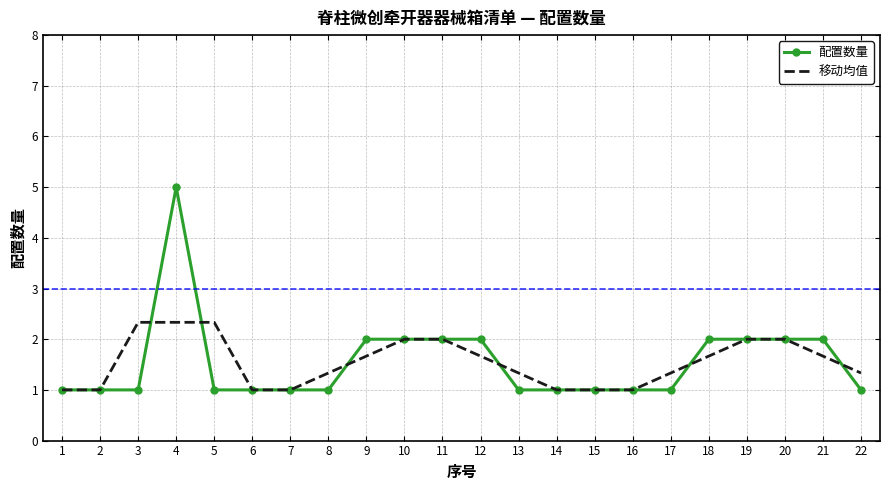

The value of 移动均值 at 13 is 0.4. True or false?

False